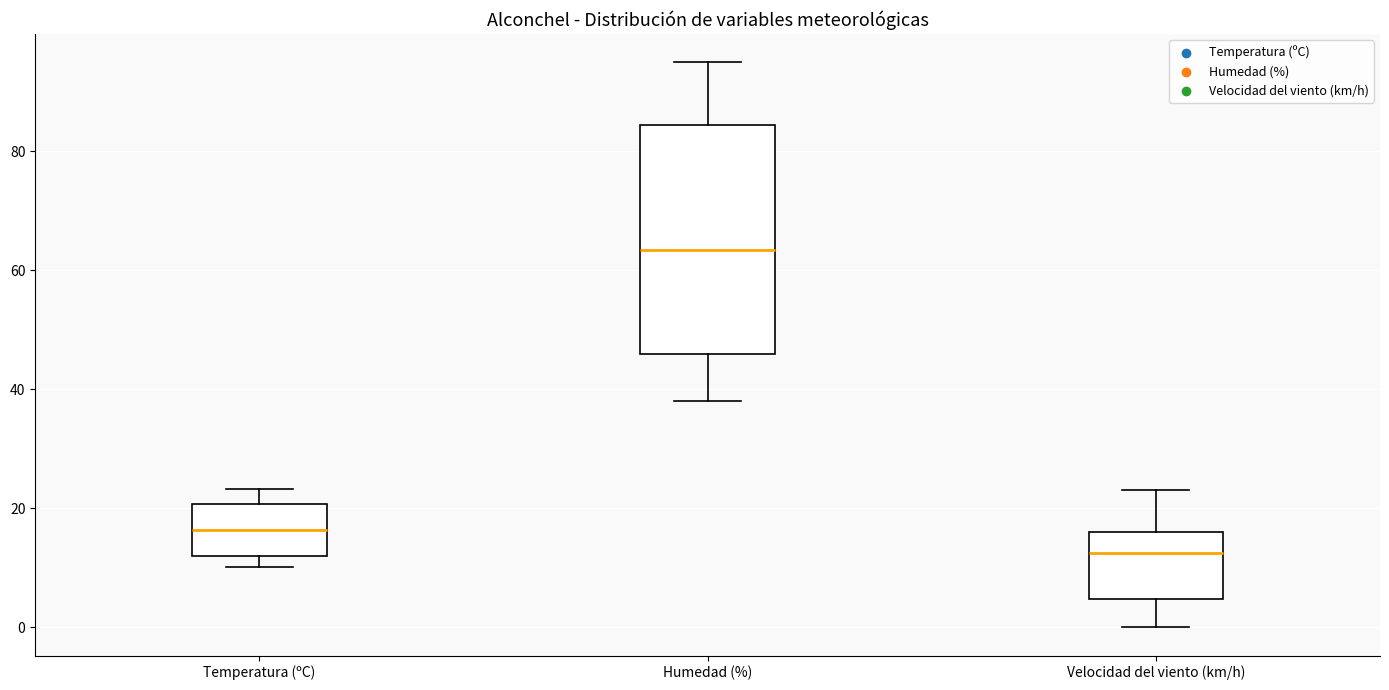

Comparing the boxes themselves (not the whiskers), which one is the tallest?

Humedad (%)